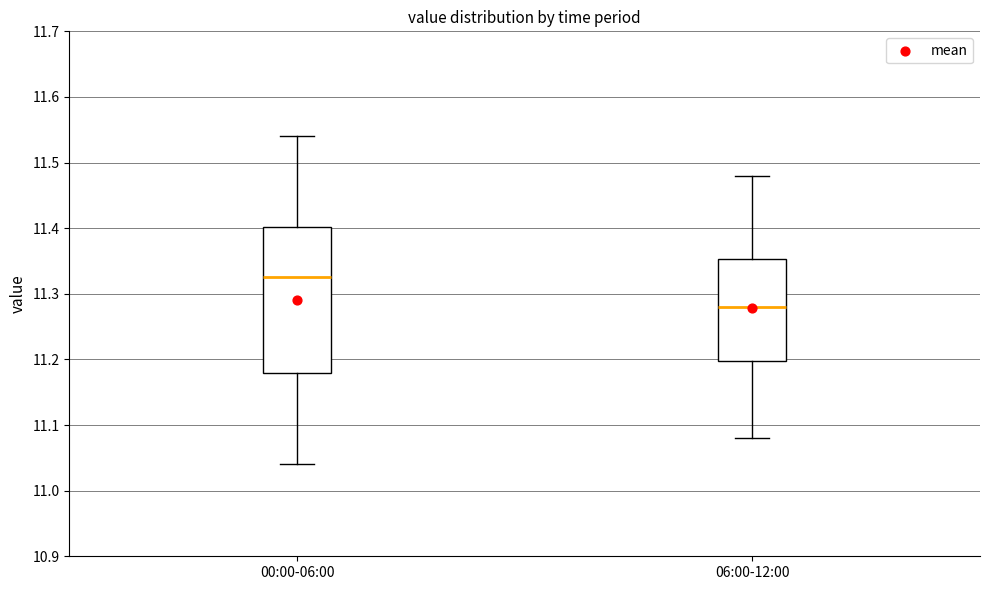

Which box's median line is the highest?

00:00-06:00